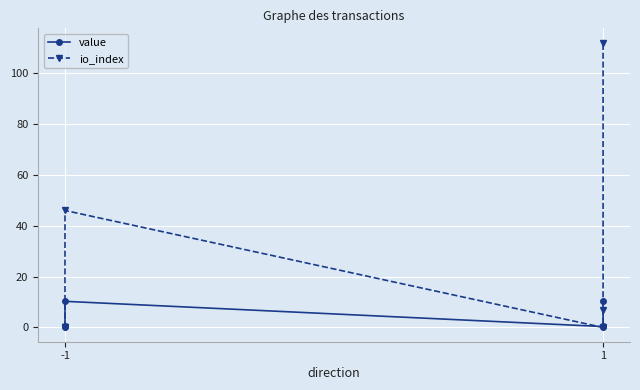

After their last crossing, which series has the higher values: value or io_index?

io_index